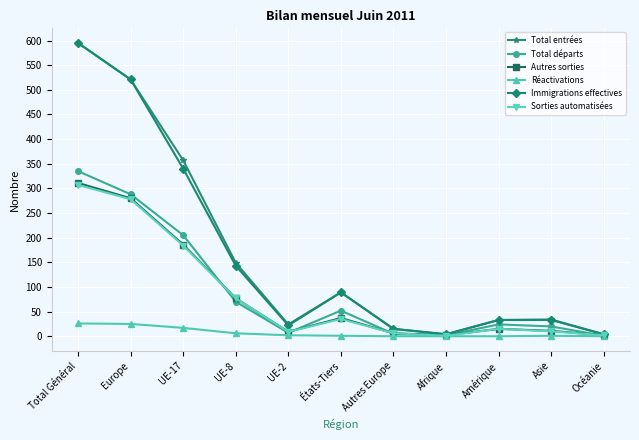

Between UE-17 and Amérique, which series saw the biggest shift?

Total entrées